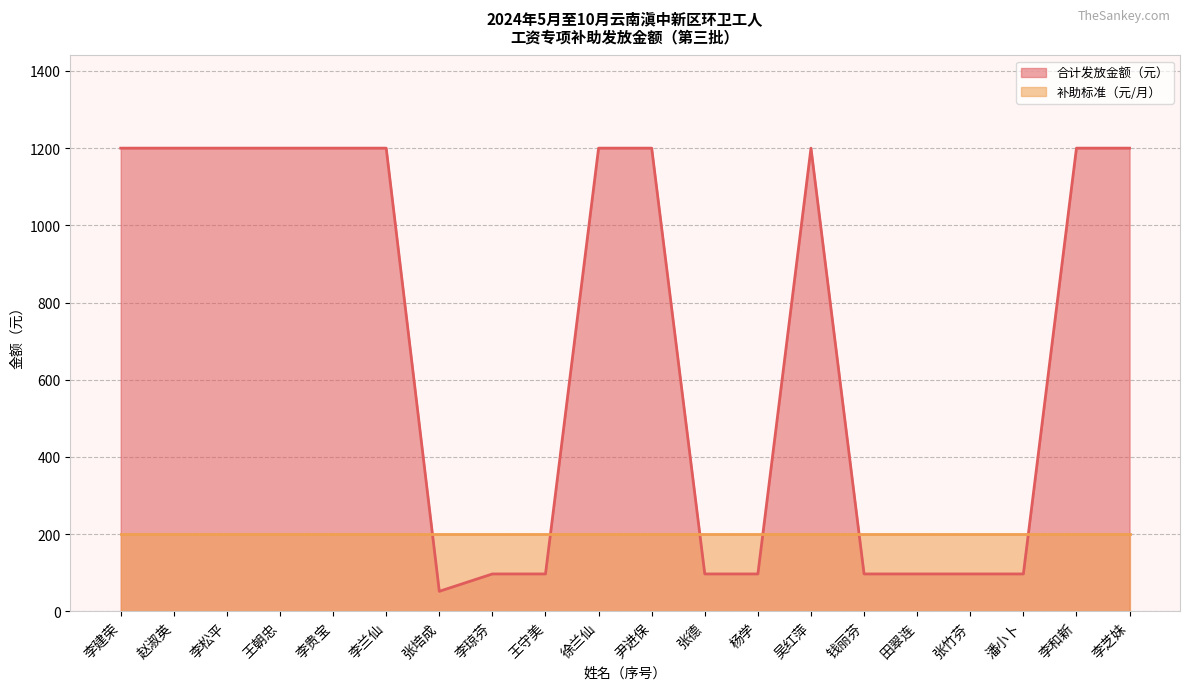

Does the chart have visible grid lines?

Yes